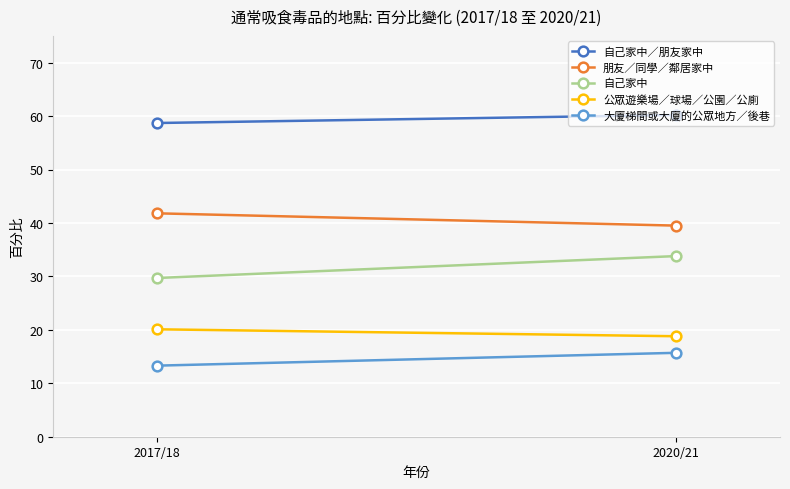

How many data points does each series have?

2